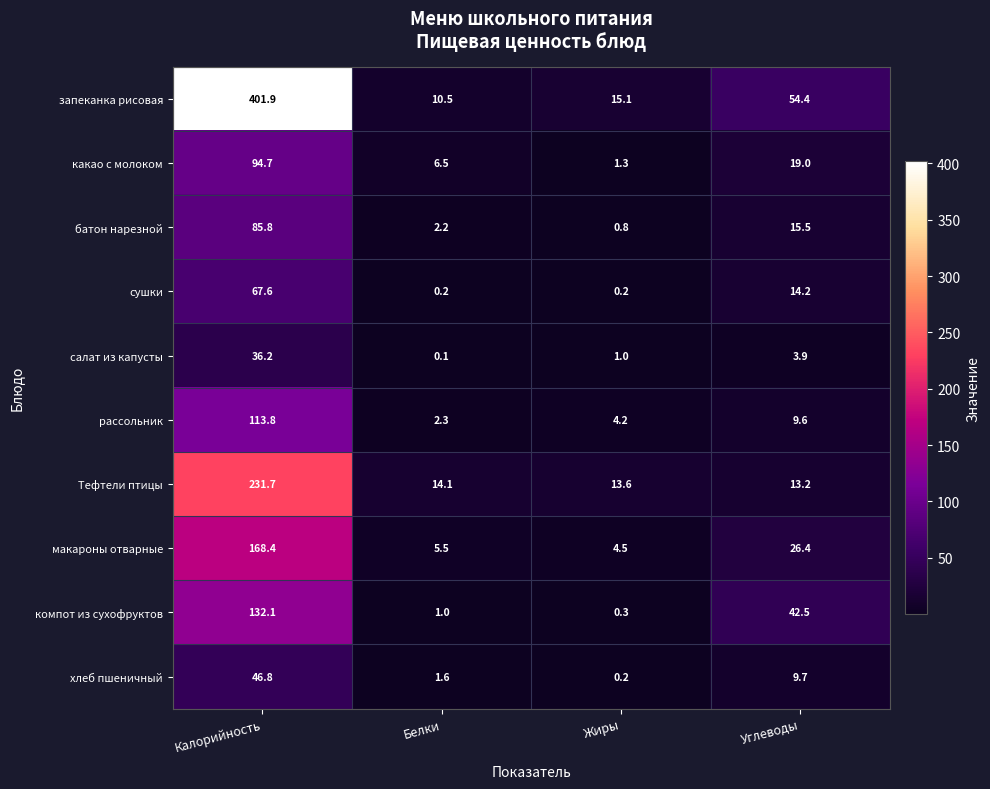

At which label is салат из капусты closest to 18?

Углеводы